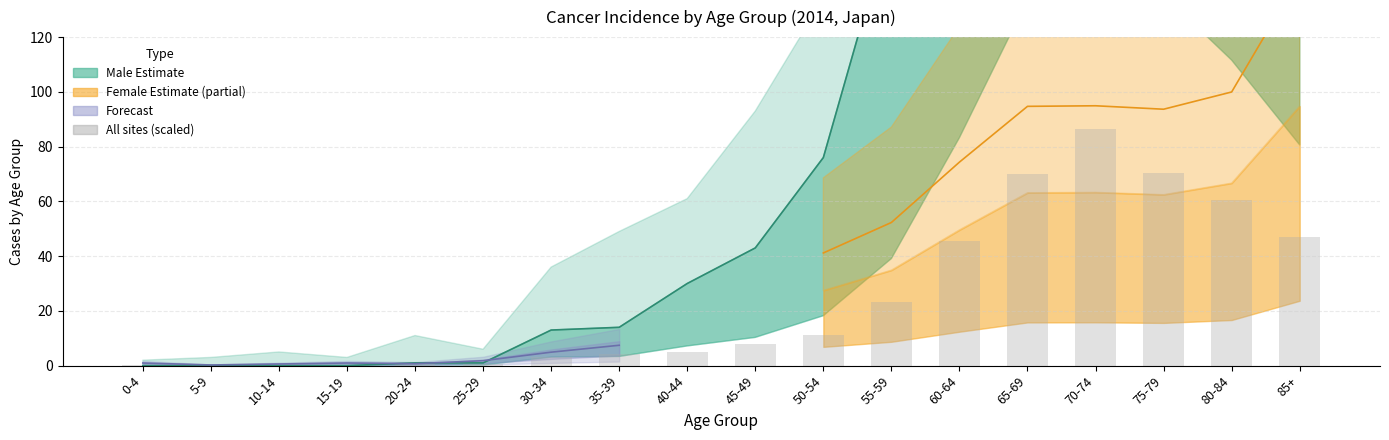

What is the maximum value shown in the chart?

1037